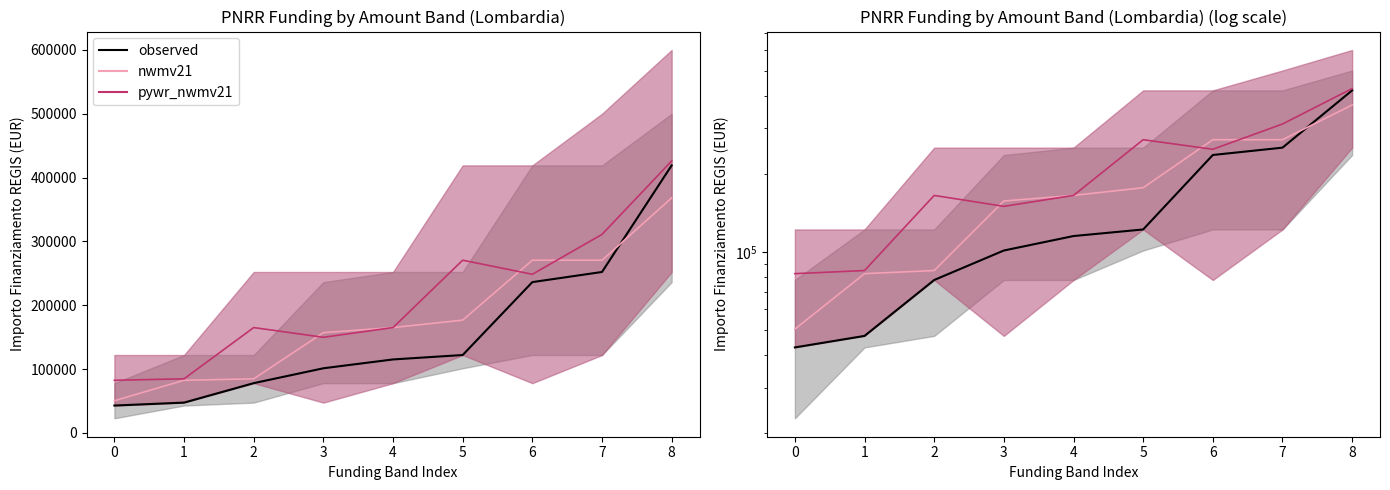

What is the maximum value shown in the chart?

419124